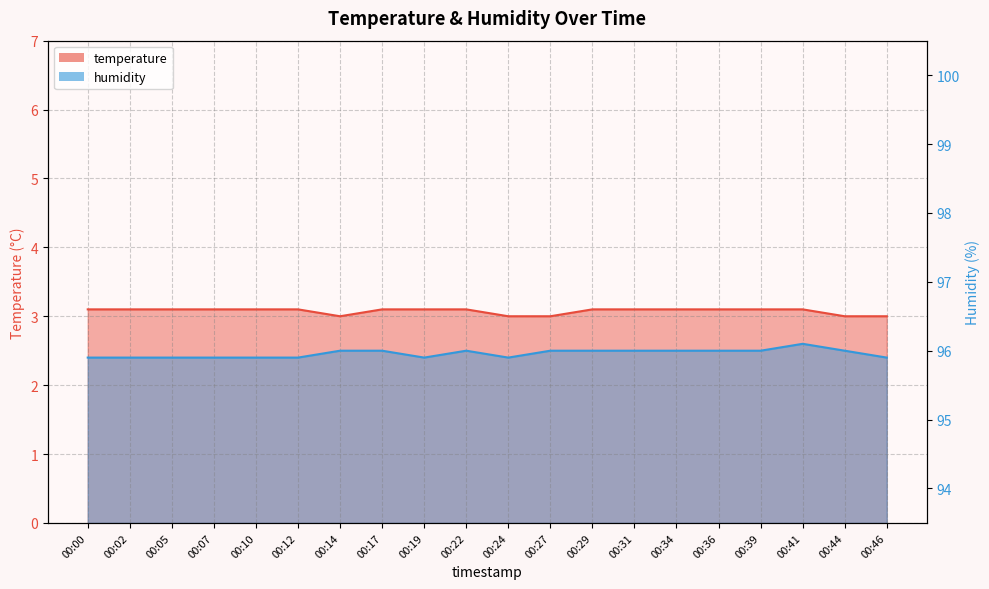

Which series changed the most between 00:05 and 00:46?

temperature